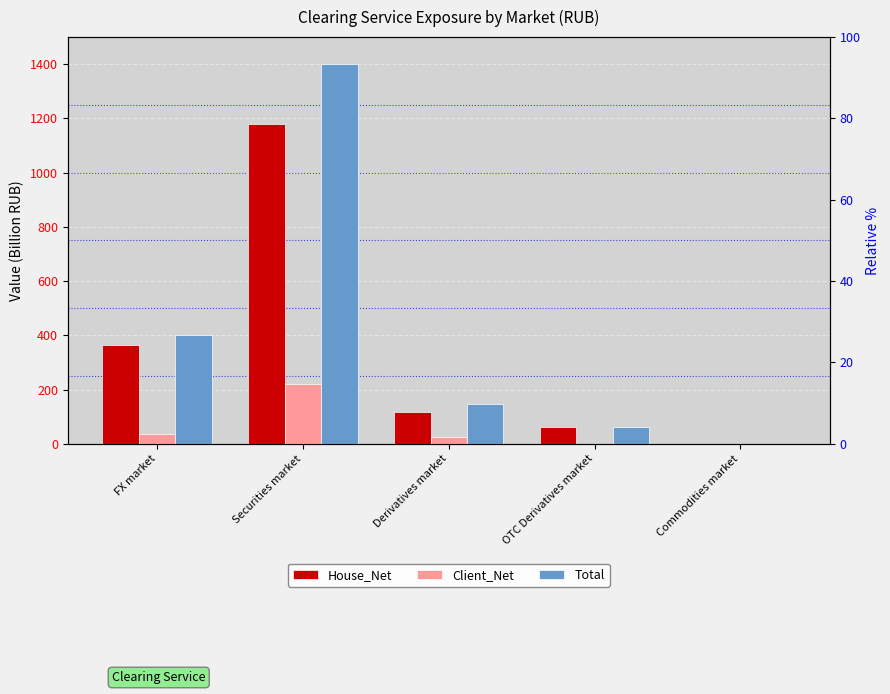

How many bars are there in each group?

3